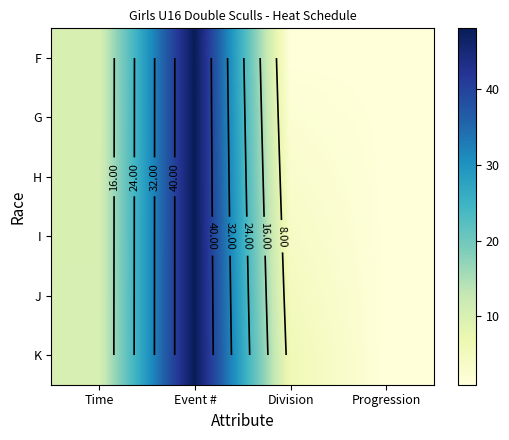

Read the G value at Event #.

48.0